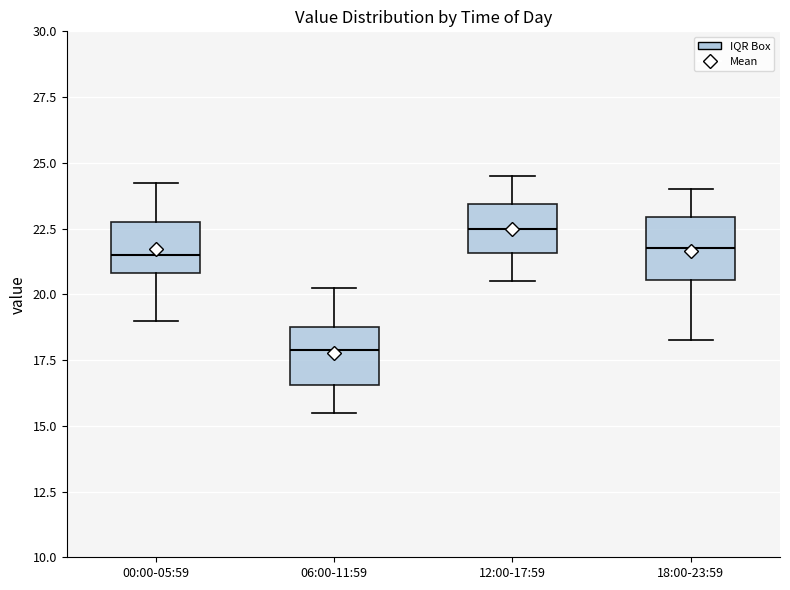

Reading left to right, transcribe this box plot: for each box, give where its median line is, the range the box spans, and where its two whiskers end, as read against the y-axis. The values are not printed on the chart, so give them approximately, as read against the axis.

00:00-05:59: median 21.5, box 21.0 to 23.0, whiskers 19.0 to 24.5
06:00-11:59: median 18.0, box 16.5 to 19.0, whiskers 15.5 to 20.5
12:00-17:59: median 22.5, box 21.5 to 23.5, whiskers 20.5 to 24.5
18:00-23:59: median 22.0, box 20.5 to 23.0, whiskers 18.5 to 24.0